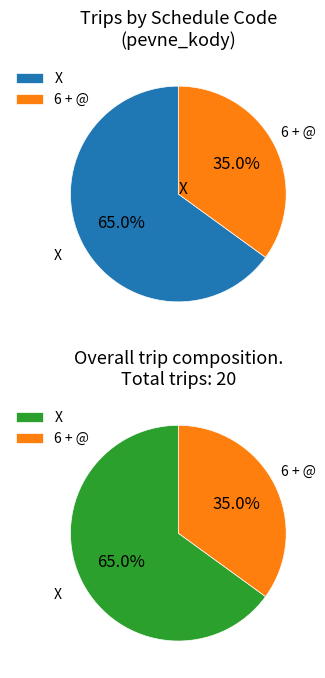

What percentage do 6 + @ and X together represent?

100.0%